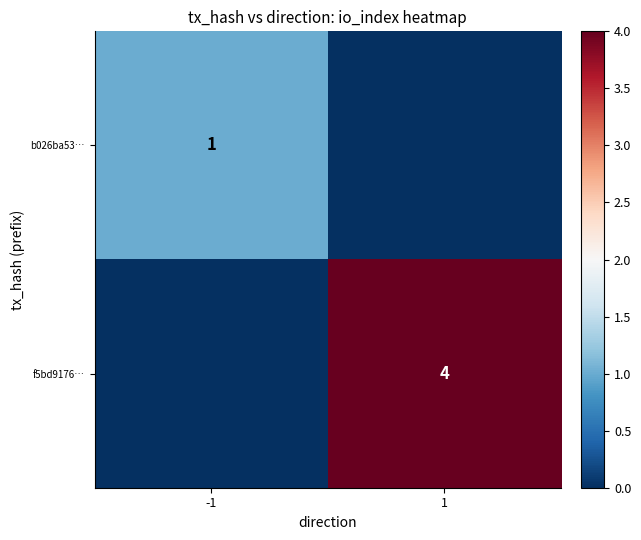

True or false: f5bd9176… has a value of 7 at 1.

False